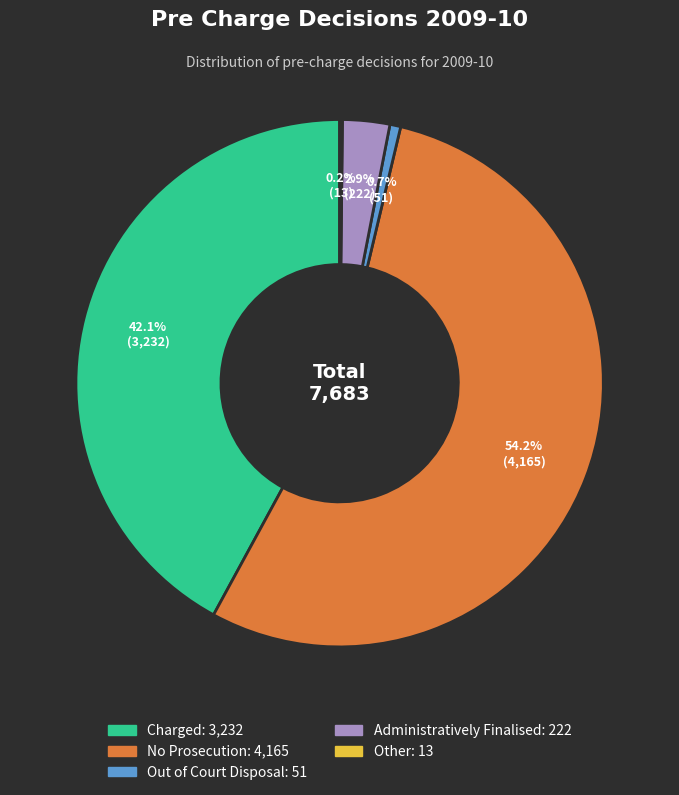

Do Administratively Finalised and Out of Court Disposal together represent more than half of the pie?

No